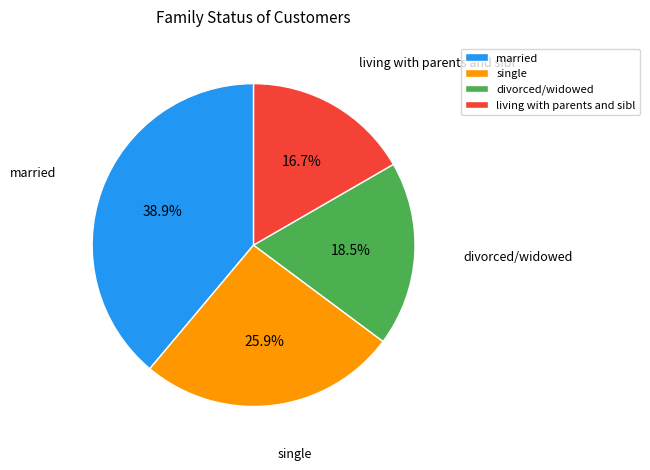

Do married and living with parents and sibl together represent more than half of the pie?

Yes